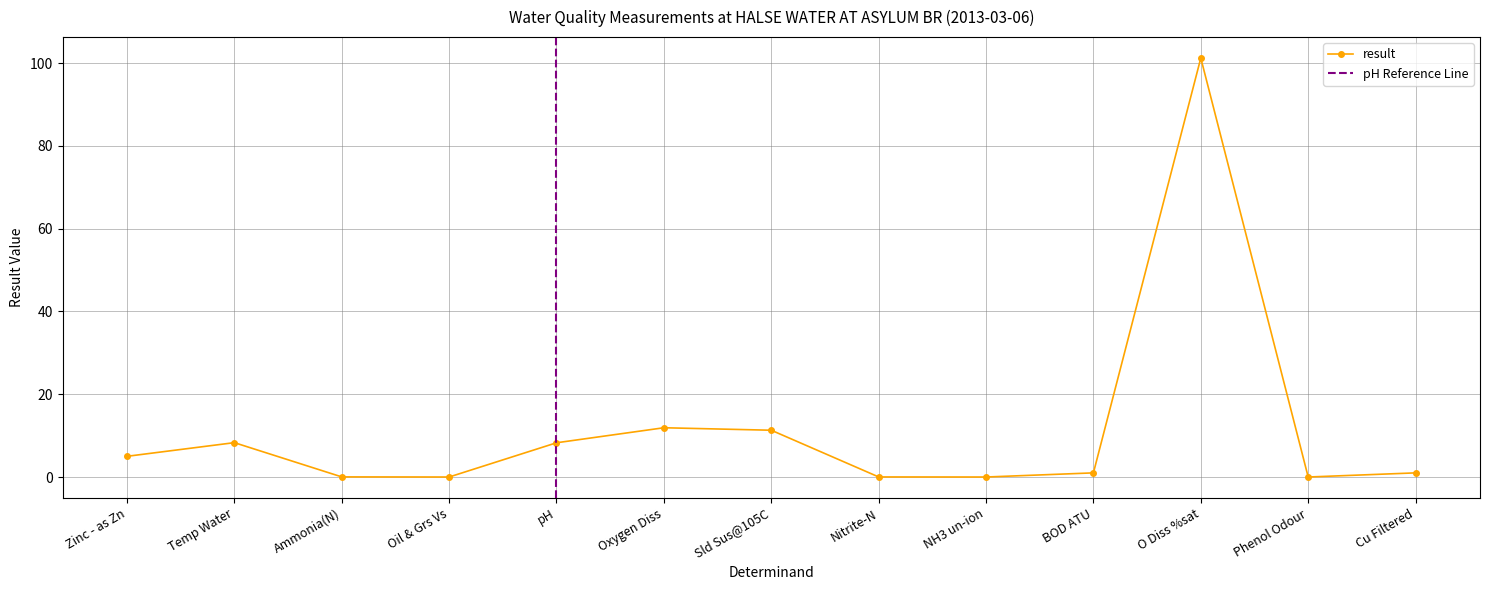

List the labels in order of value, largest first.

O Diss %sat, Oxygen Diss, Sld Sus@105C, Temp Water, pH, Zinc - as Zn, BOD ATU, Cu Filtered, Ammonia(N), Nitrite-N, NH3 un-ion, Oil & Grs Vs, Phenol Odour